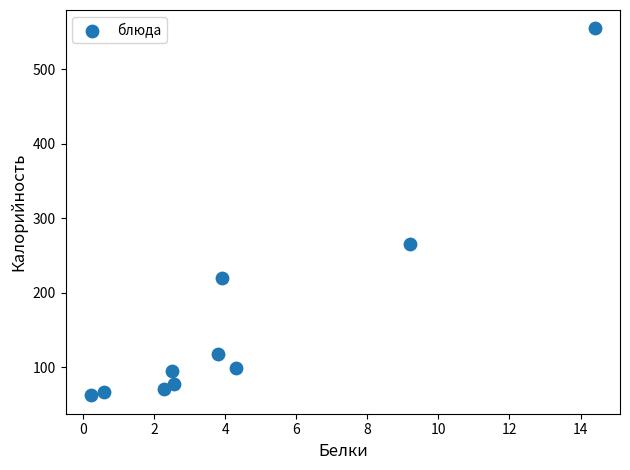

What is the range of Y values (max minus min)?

492.8